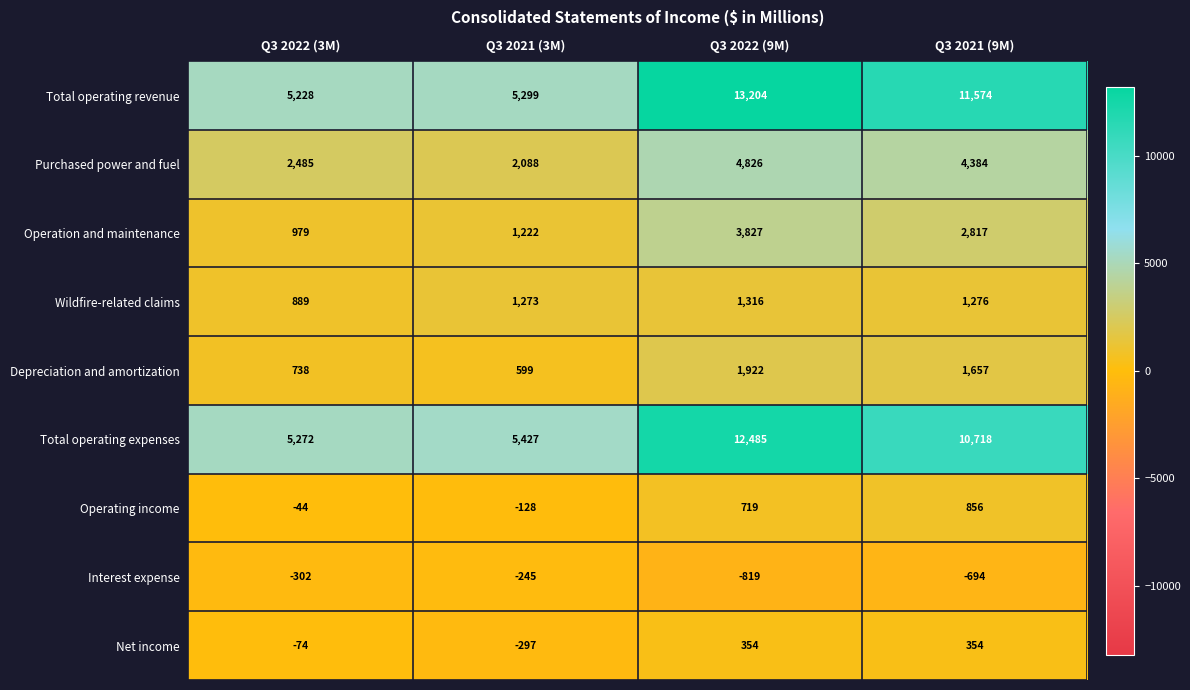

Is it true that Total operating expenses equals 15478 at Q3 2021 (9M)?

False